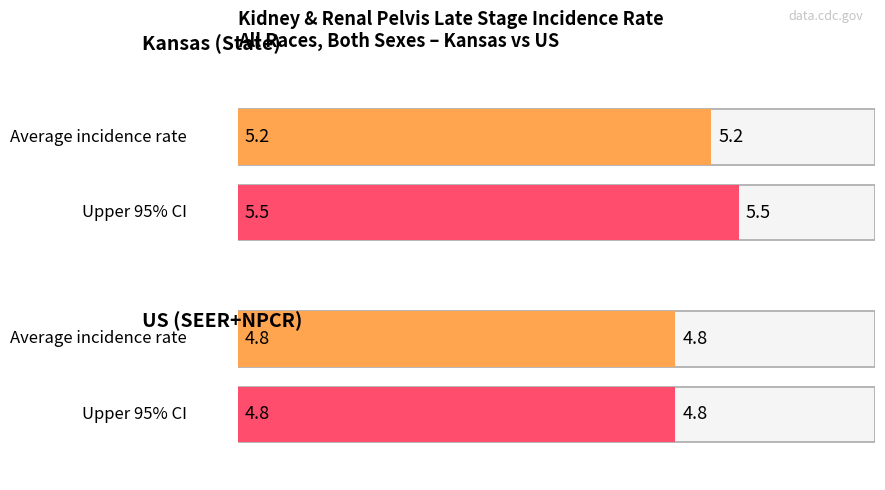

True or false: Average utilization has a value of 1.3 at US (SEER+NPCR).

False